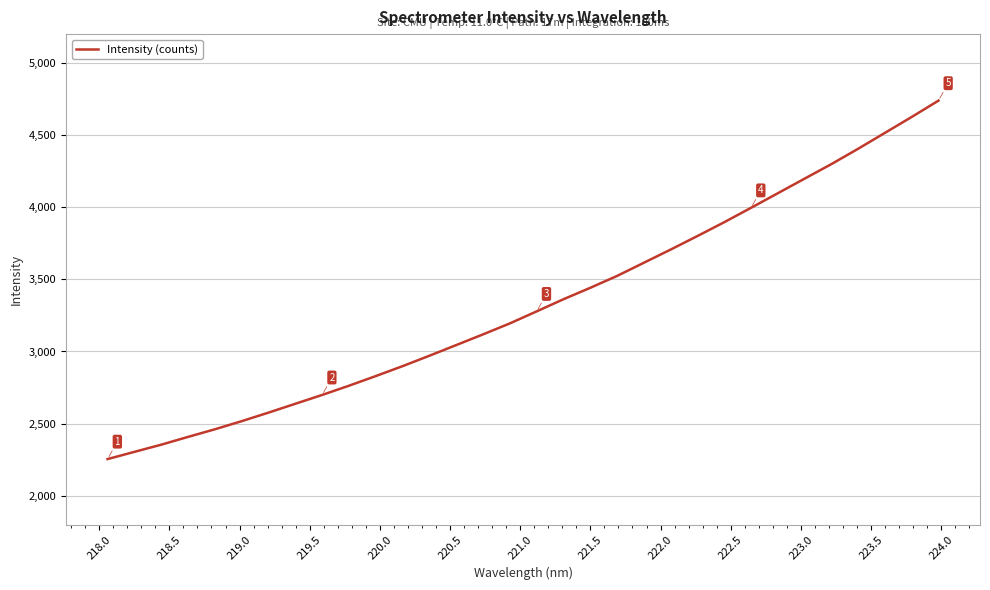

What is the difference between the maximum and minimum values?

2484.8